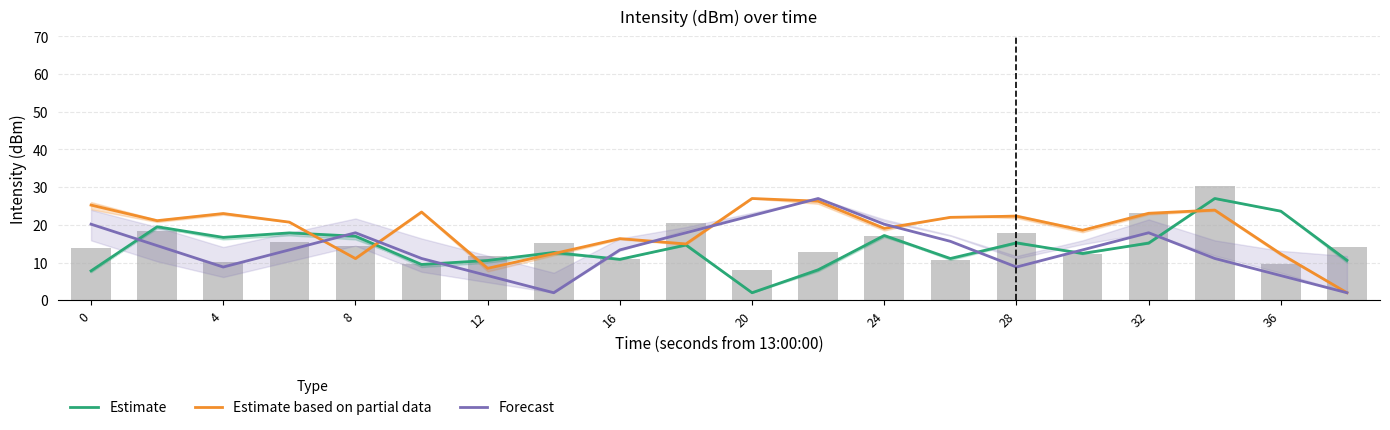

Which series has the widest spread of values?

Estimate